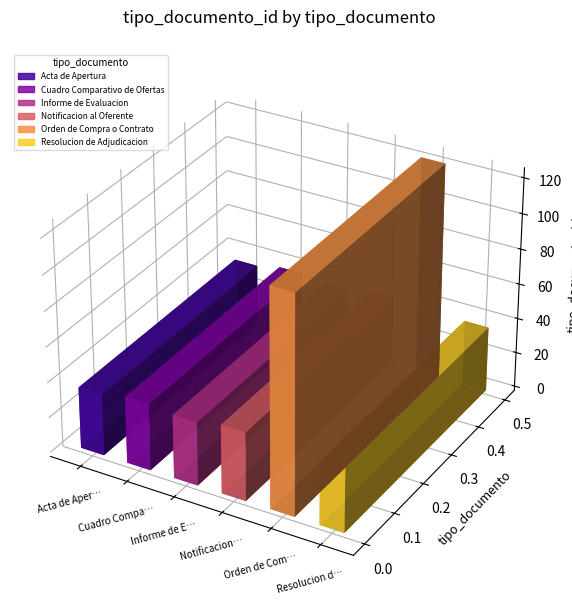

What is the sum of all values?

308